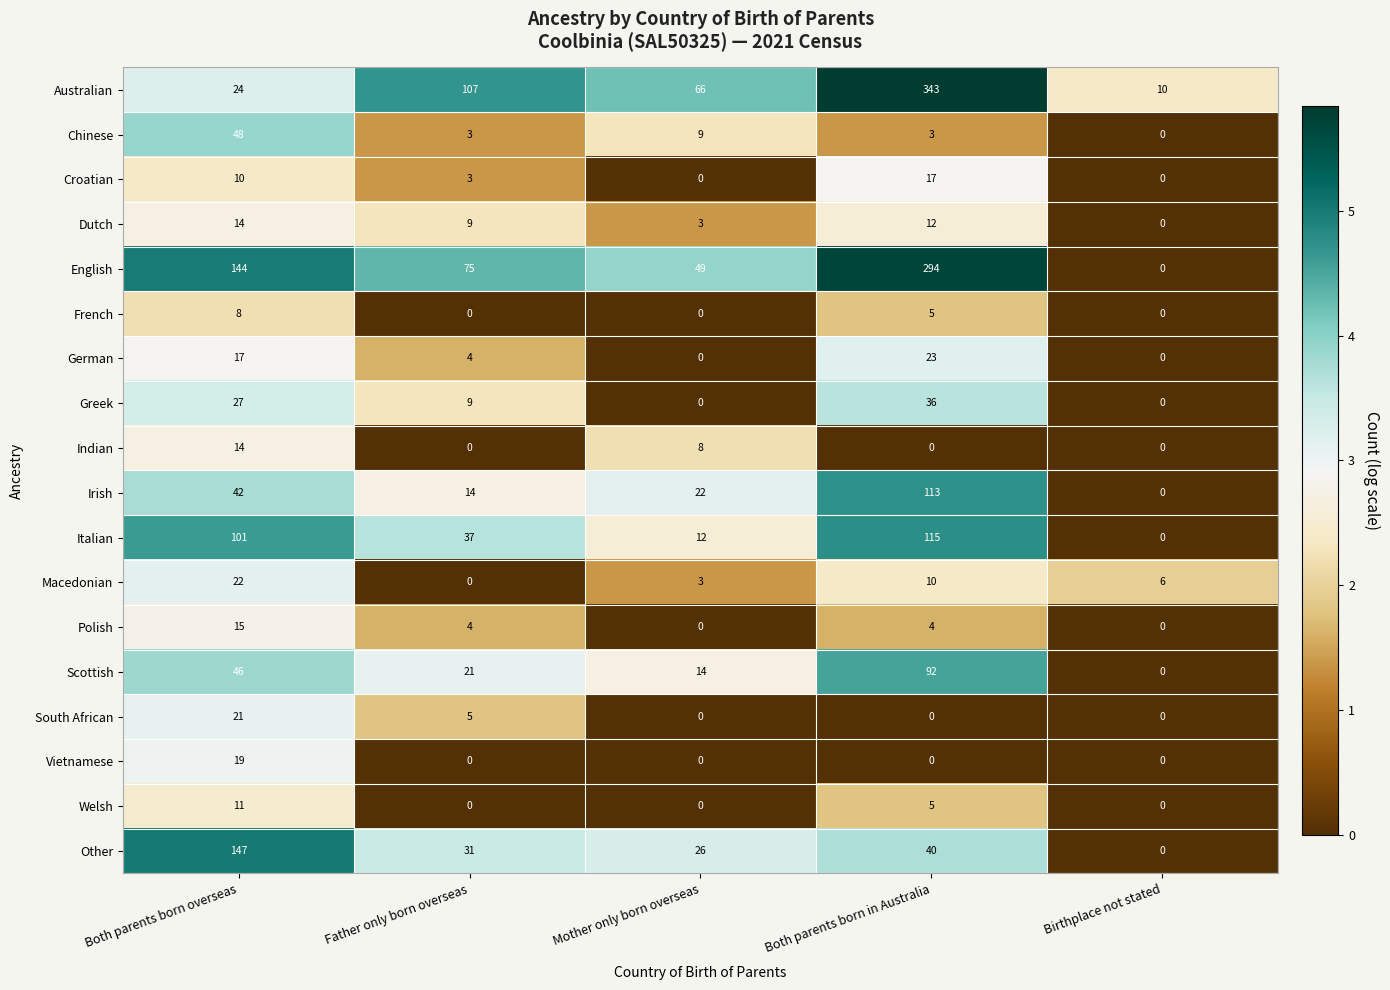

At how many categories does at least one series exceed 5?

5